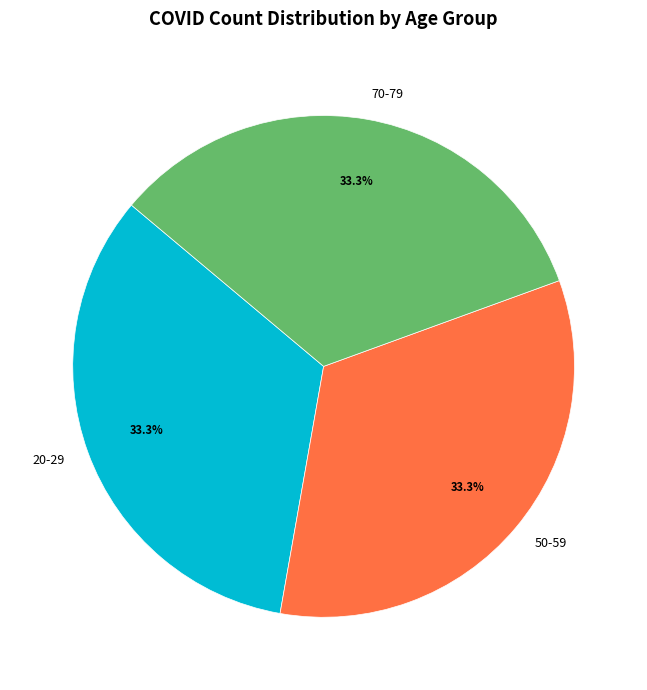

Is there a majority slice in this chart?

No